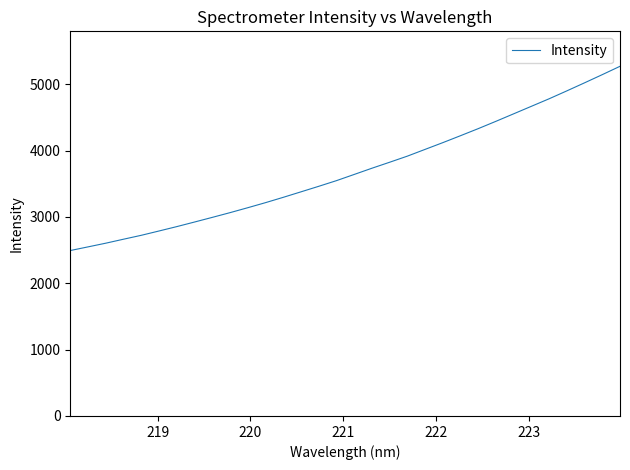

What is the difference between the maximum and minimum values?

2776.8